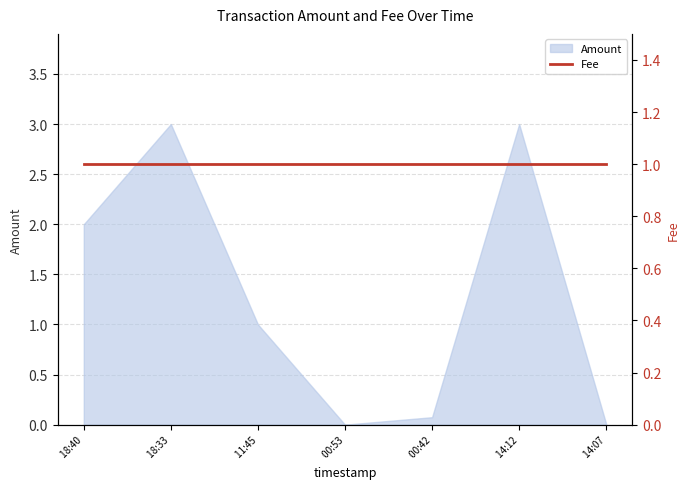

Reading right to left, transcribe all the data shown in this chart.

0.0	3.0	0.1	0.0	1.0	3.0	2.0